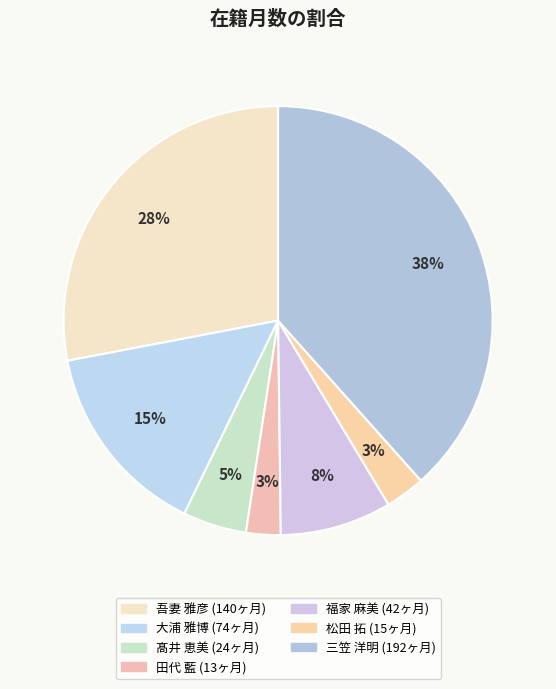

How many slices are in this pie chart?

7